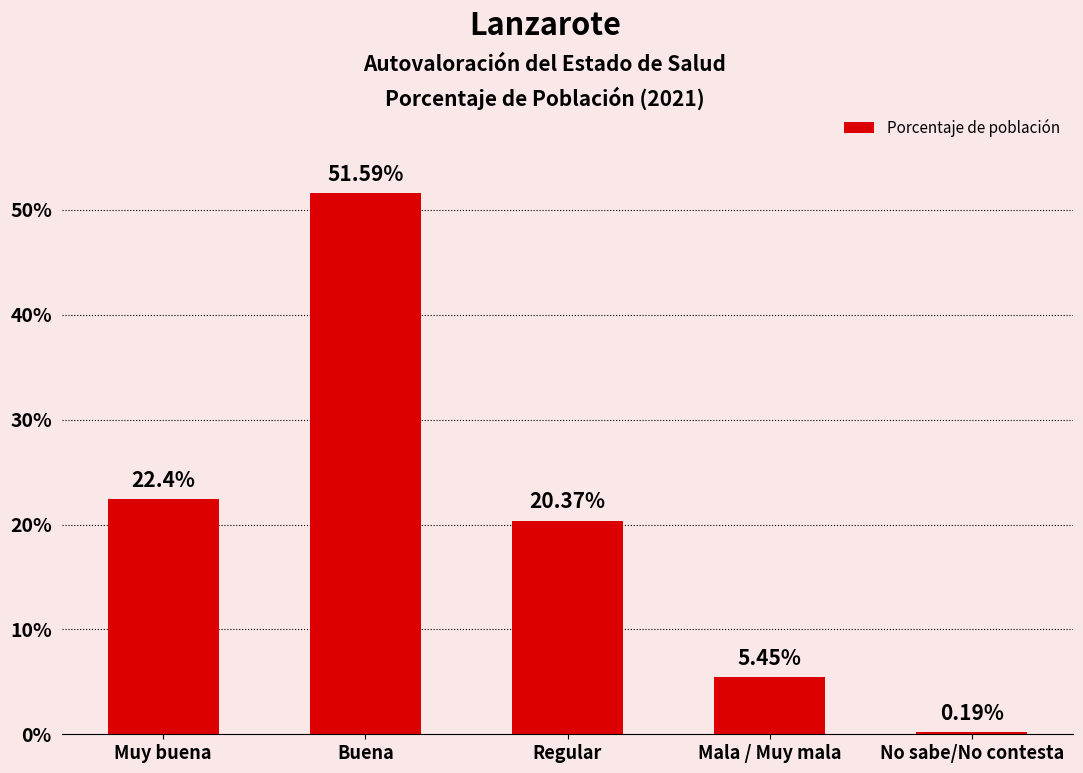

Read the value at Muy buena.

22.4